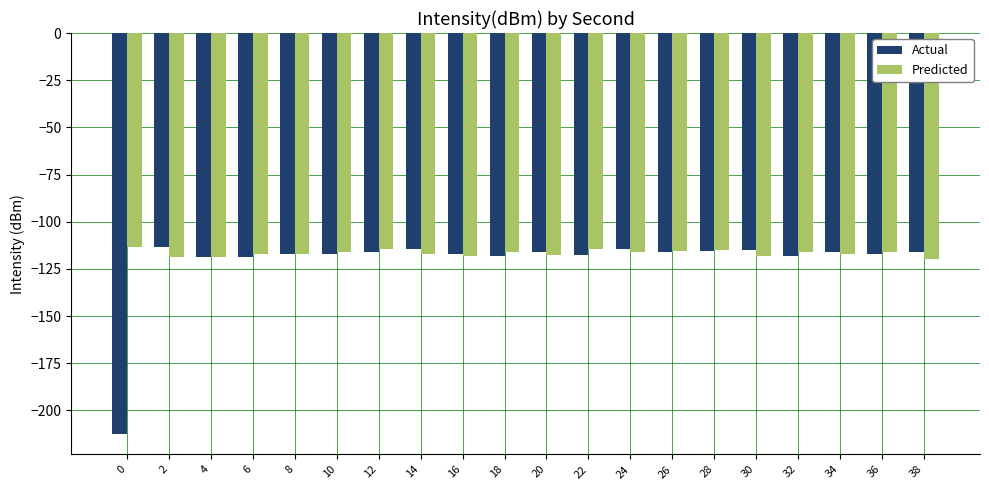

The Predicted series shows -55.9 at 0. True or false?

False